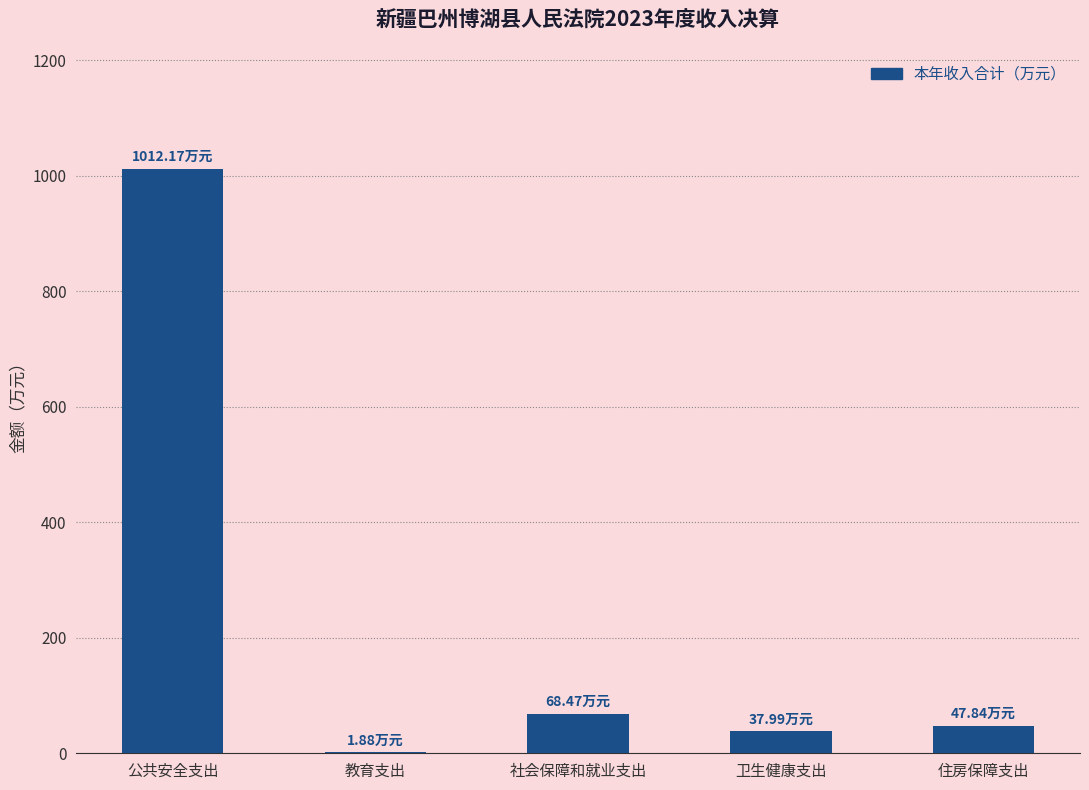

At which category does the chart reach its peak across all series?

公共安全支出